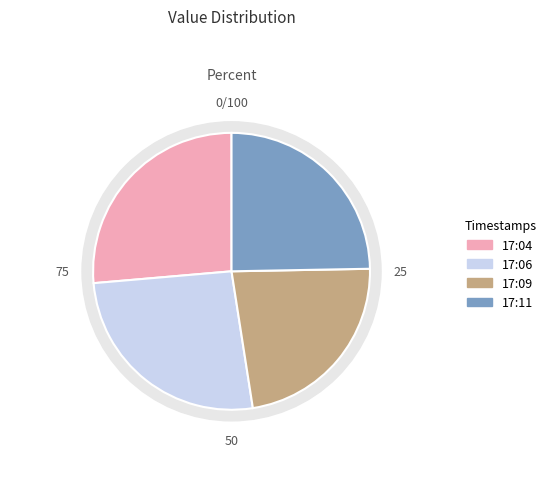

To the nearest percent, what portion does 2019-05-16T17:06 represent?

26%